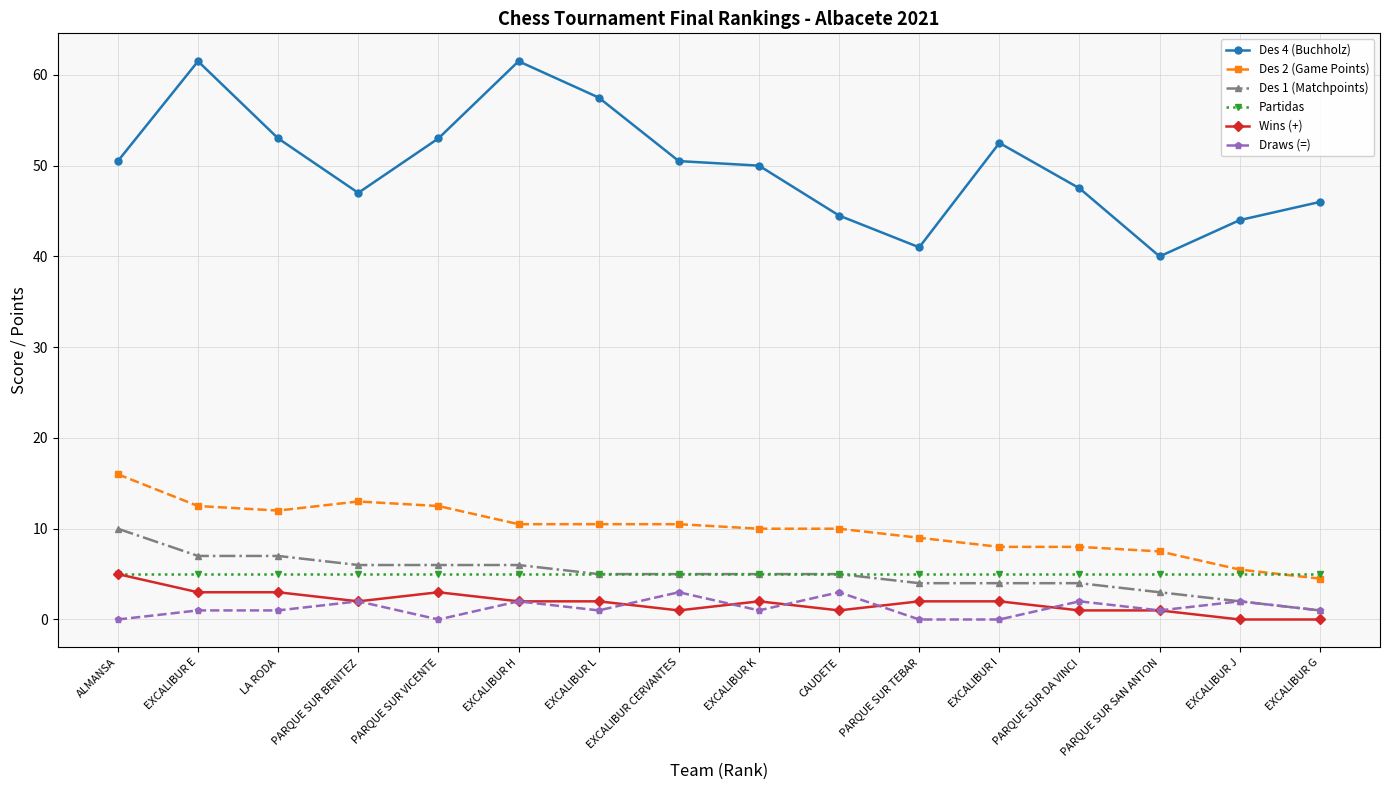

True or false: Des 2 (Game Points) and Des 1 (Matchpoints) intersect in this chart.

False